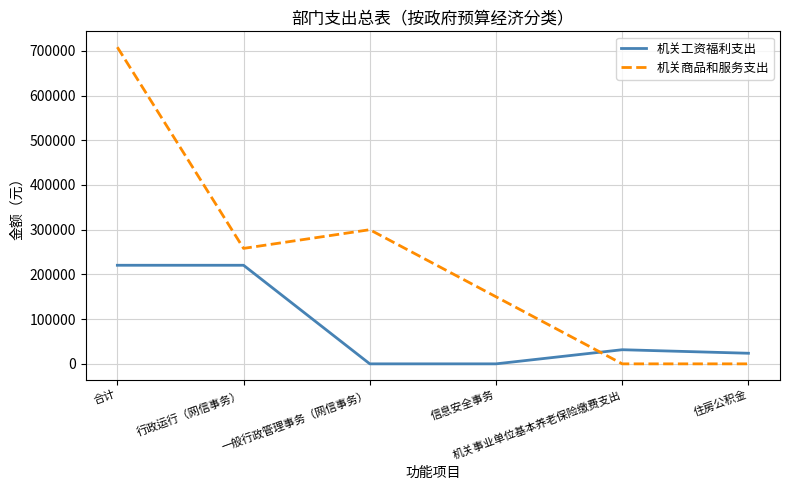

Which series has the largest total across all categories?

机关商品和服务支出